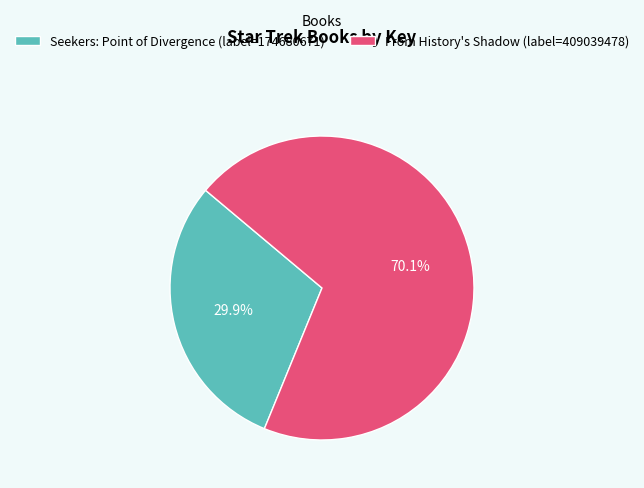

Which category has the smallest portion of the pie?

Seekers: Point of Divergence